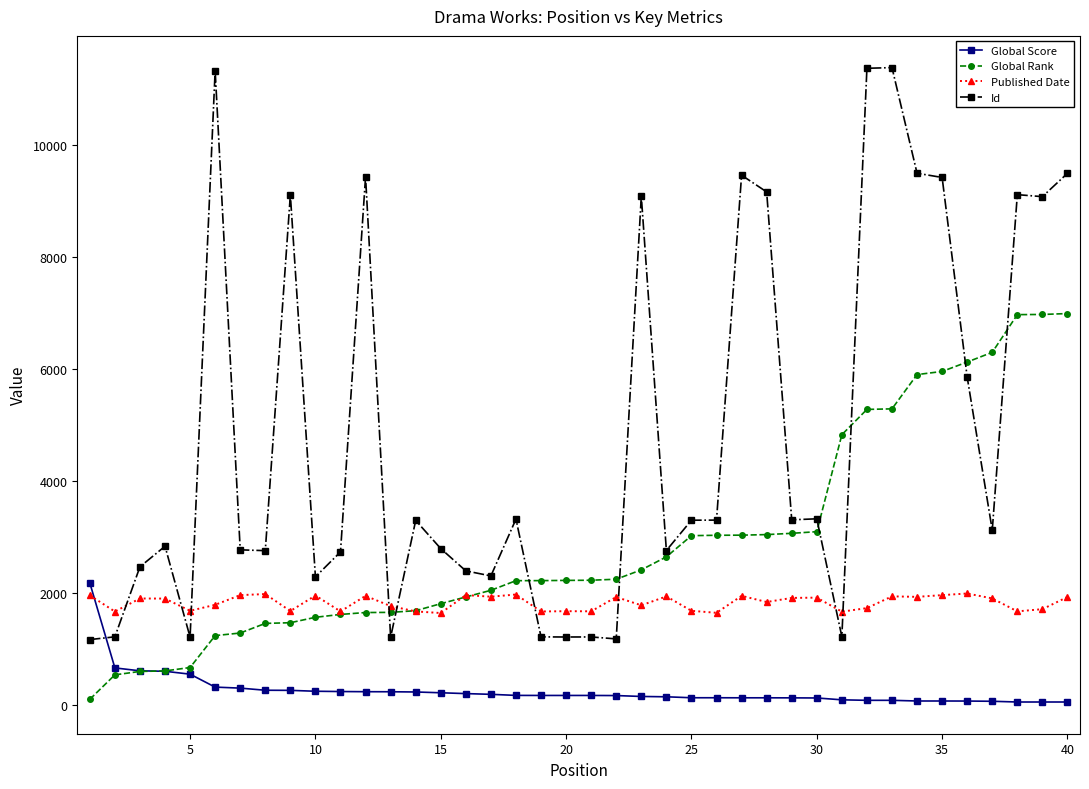

At how many categories does at least one series exceed 3731?

16